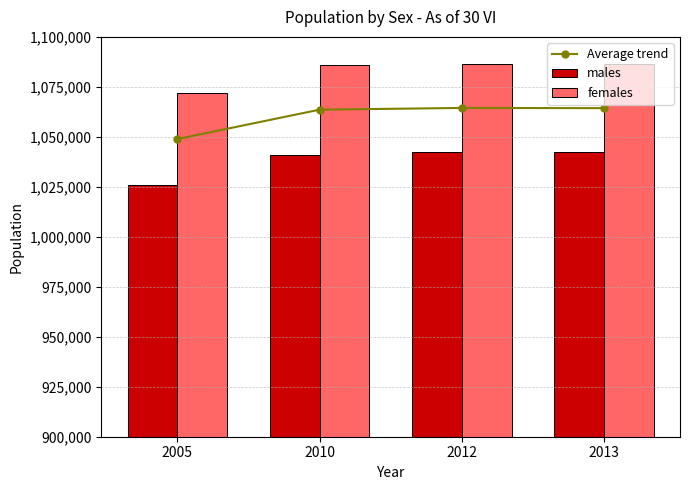

At which label does Average trend first exceed 1064353?

2012